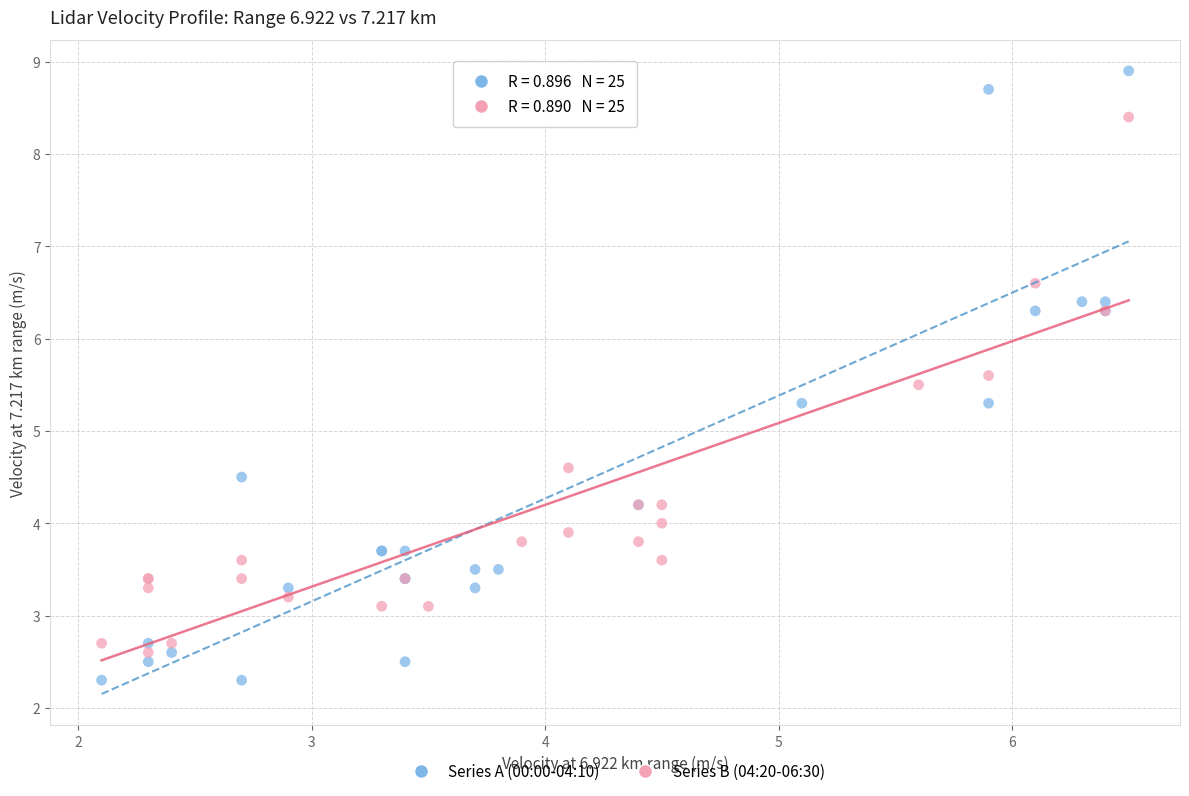

Which series reaches the minimum Y coordinate?

Series A (00:00-04:10)